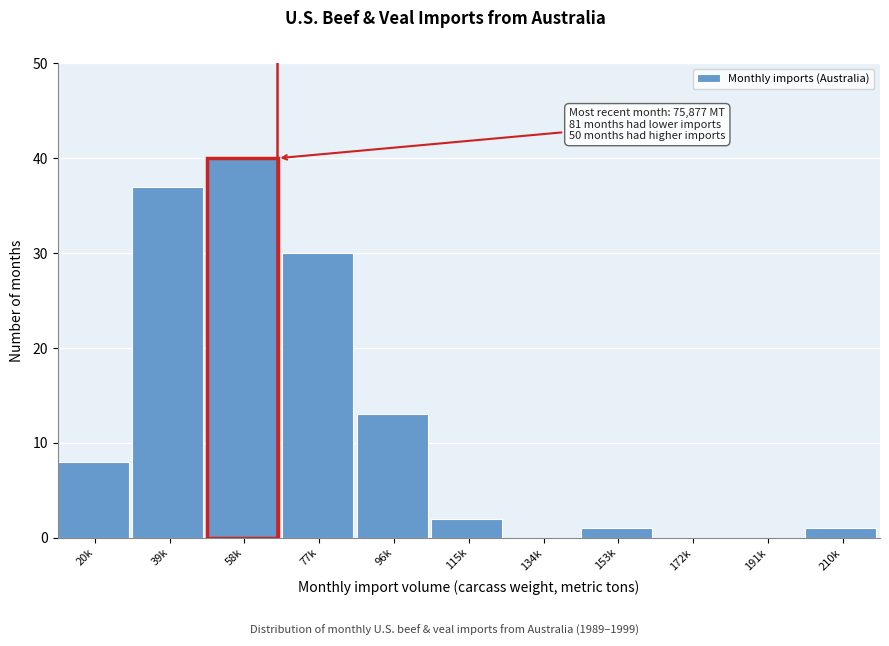

Reading left to right, extract all data points from this chart.

20k=8	39k=37	58k=40	77k=30	96k=13	115k=2	134k=0	153k=1	172k=0	191k=0	210k=1